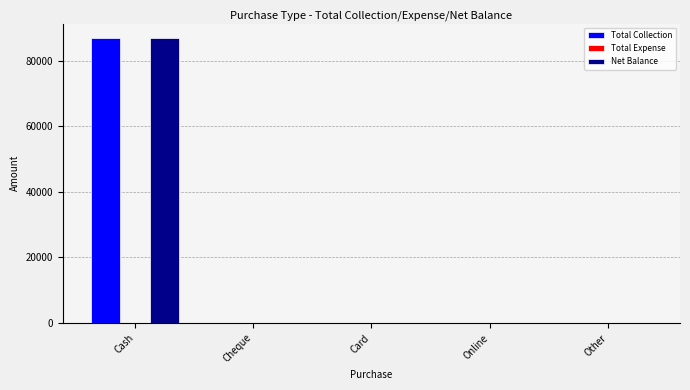

Is the value of Total Collection at Other greater than the value of Net Balance at Cash?

No